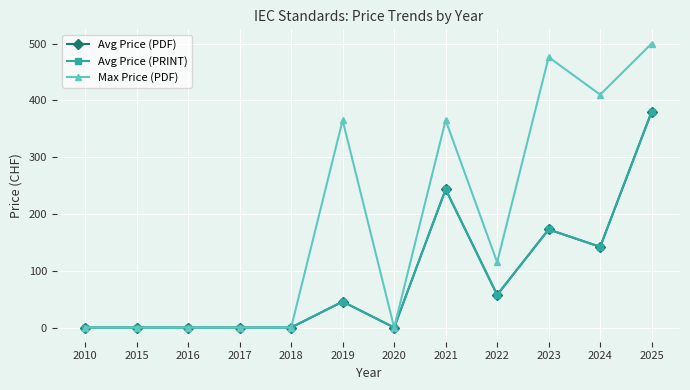

Which label corresponds to the largest value in the chart?

2025